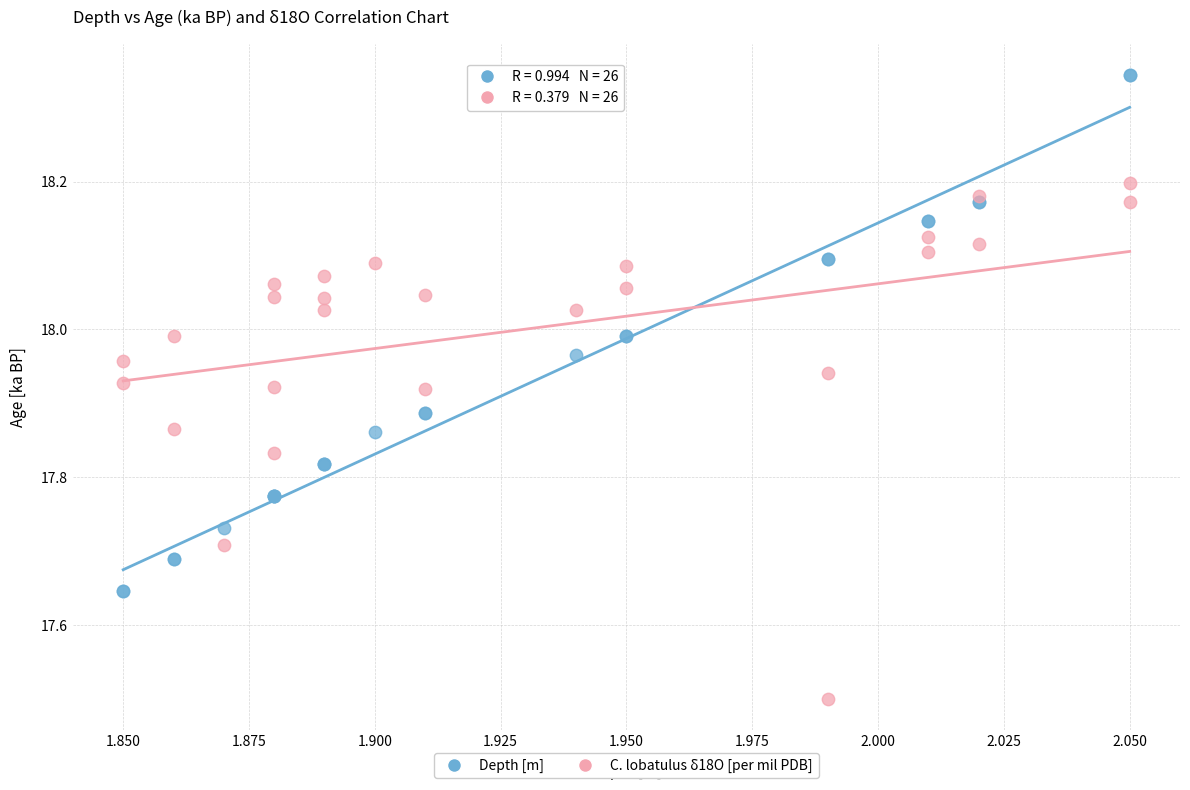

Which series reaches the maximum Y coordinate?

Depth [m]